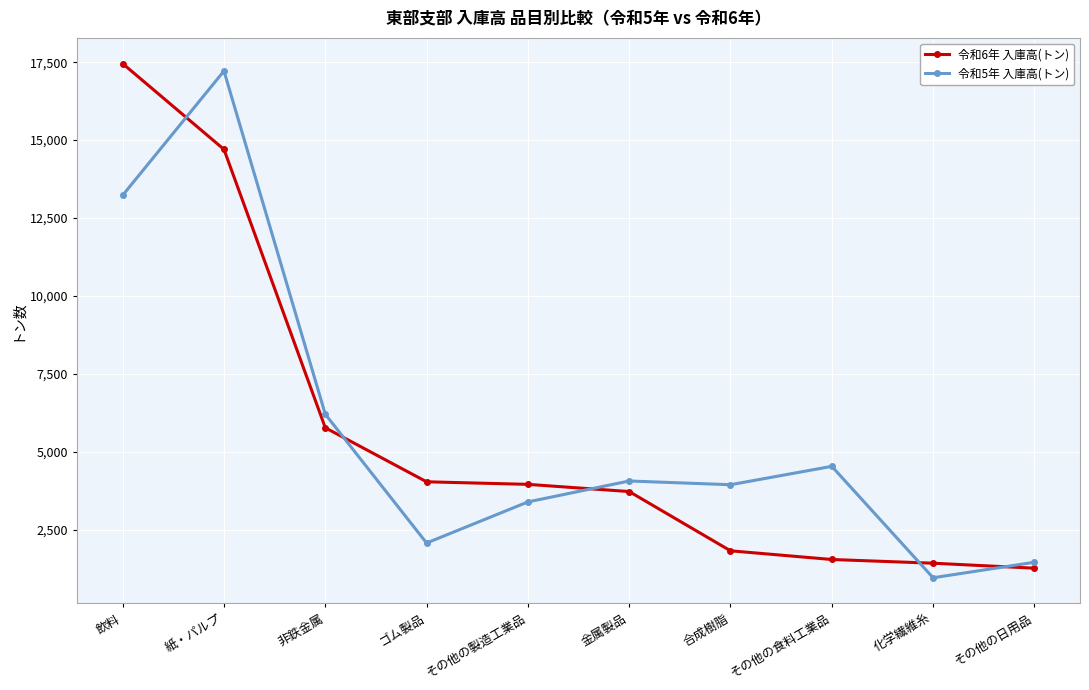

Which series changed the most between 紙・パルプ and 金属製品?

令和5年 入庫高(トン)